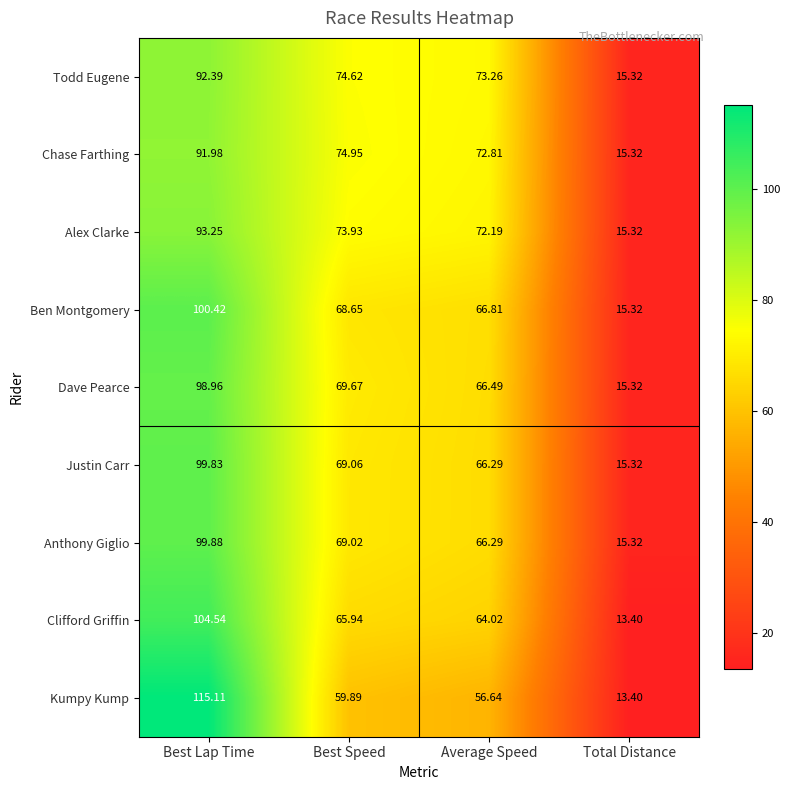

Which series has the widest spread of values?

Kumpy Kump